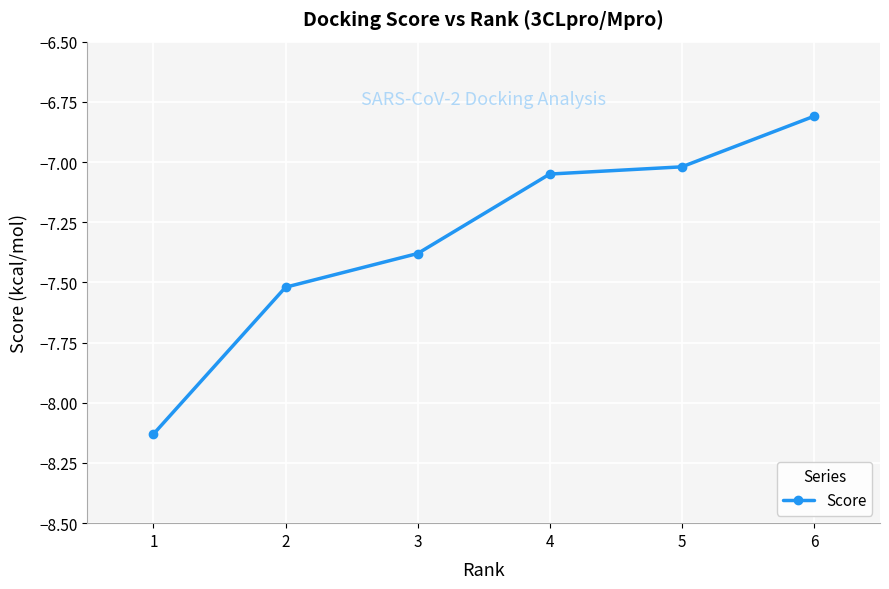

What is the difference between the second highest and minimum values?

1.1